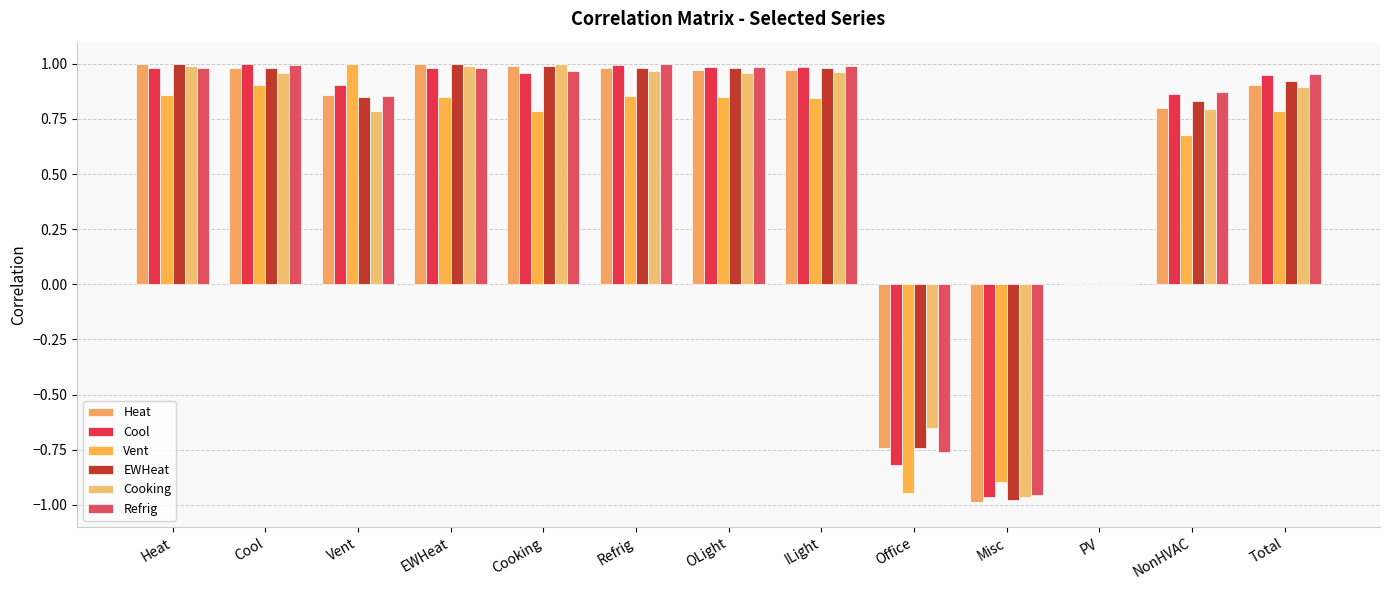

Between Vent and Office, which series saw the biggest shift?

Vent